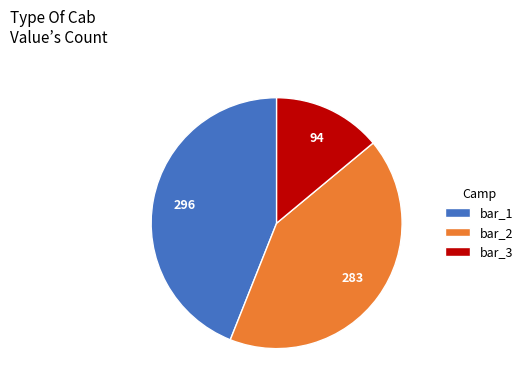

What is the largest slice in the pie chart?

bar_1